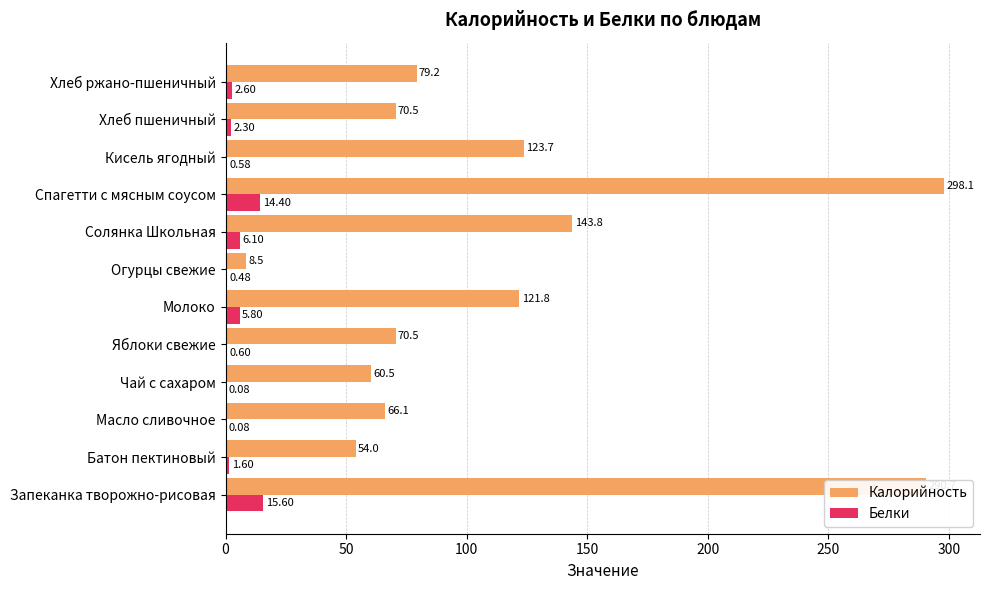

Which category has the highest value in the Белки series?

Запеканка творожно-рисовая